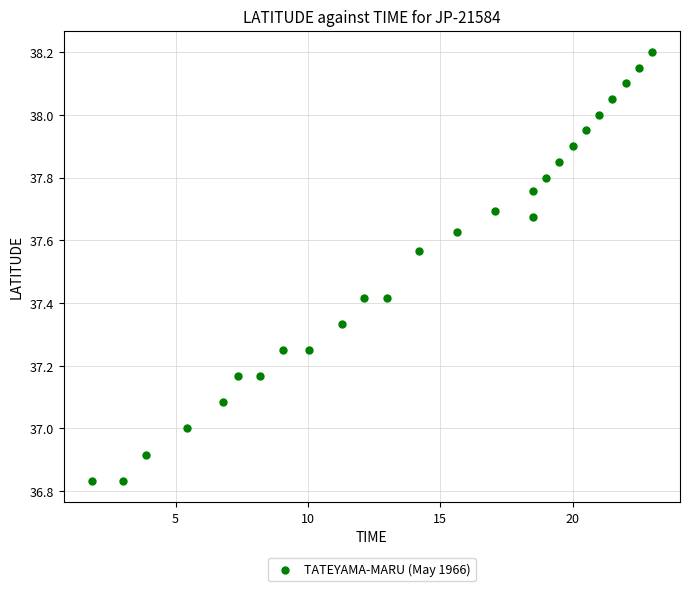

What is the range of X values (max minus min)?

21.2